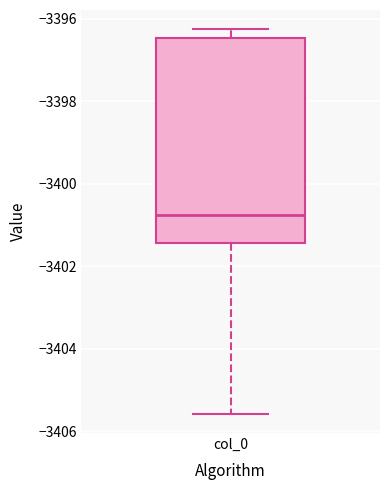

Read this box plot against the y-axis: the position of the median line, the range covered by the box, and the ends of both whiskers. The values are not printed on the chart, so give them approximately, as read against the axis.

median -3400.8, box -3401.4 to -3396.4, whiskers -3405.6 to -3396.2